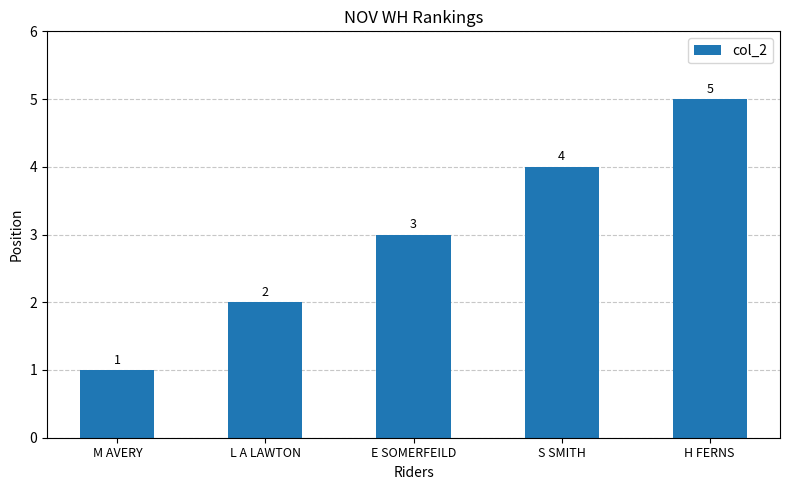

List the labels in order of value, largest first.

H FERNS, S SMITH, E SOMERFEILD, L A LAWTON, M AVERY